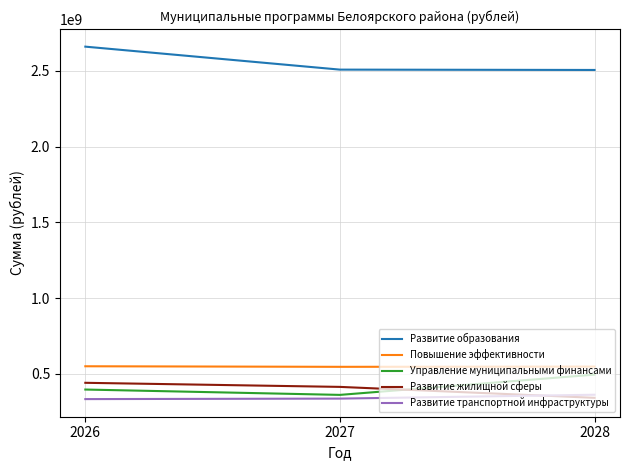

What value does the Управление муниципальными финансами series have at 2026, to the nearest 100?

397441300